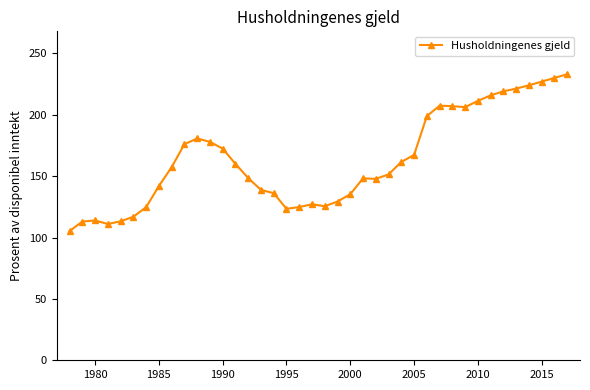

Count the number of data series in this chart.

1